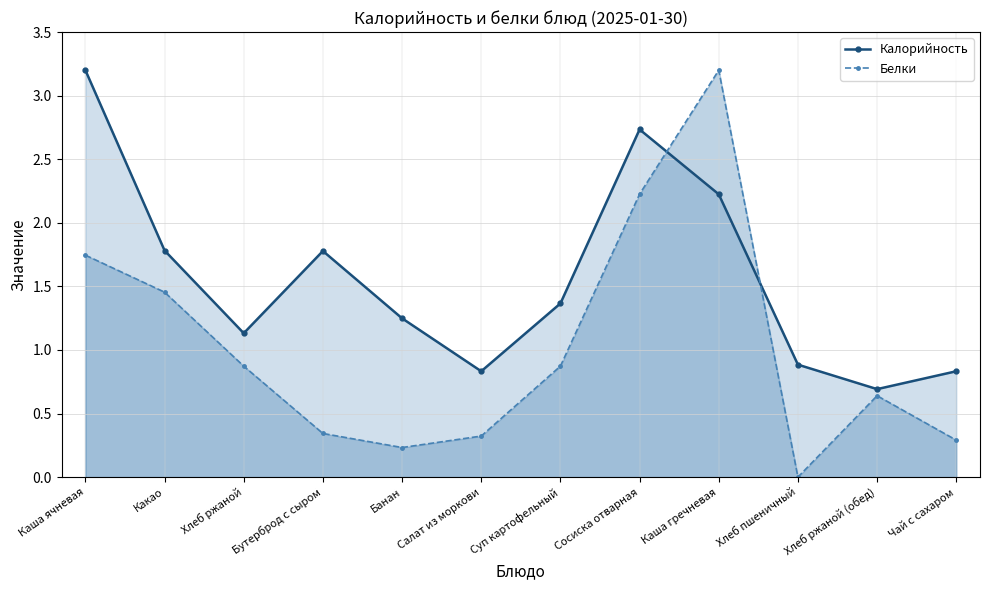

Is it true that Калорийность equals 1.2 at Банан?

True